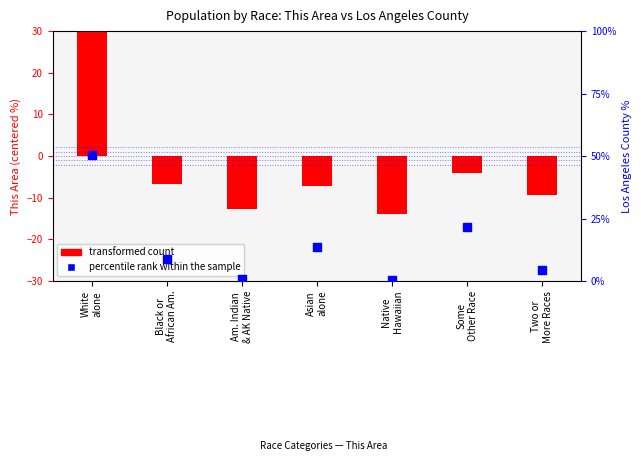

Is the value of percentile rank within the sample at Asian
alone greater than the value of transformed count at Native
Hawaiian?

Yes